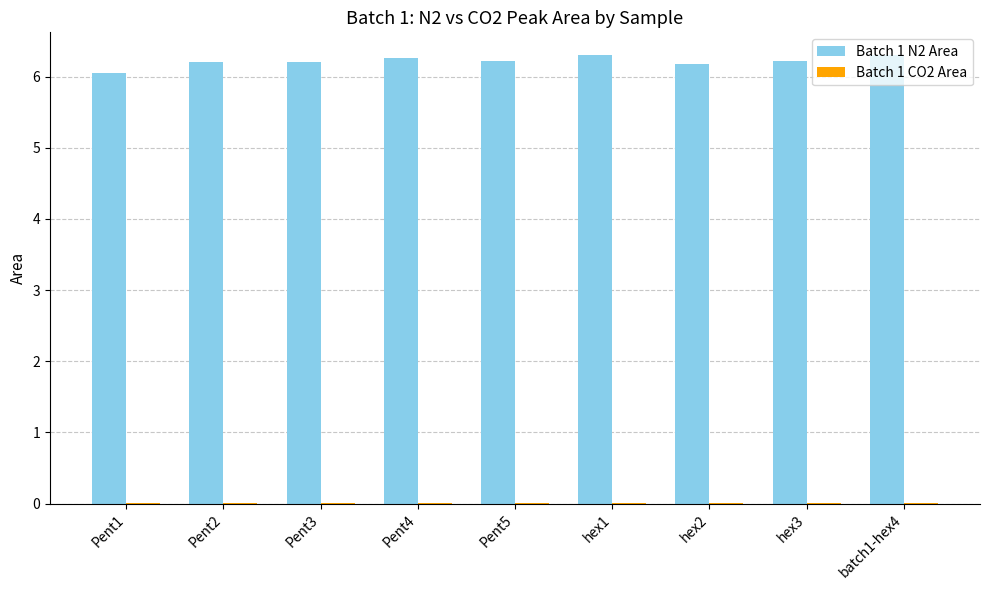

What is the average value of the Batch 1 N2 Area series?

6.2